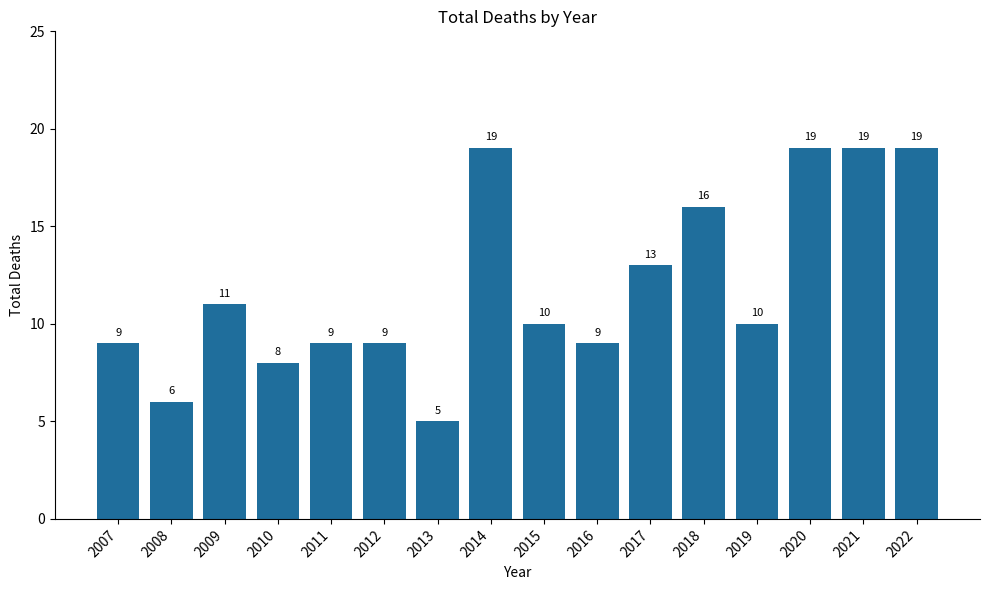

Reading right to left, list all the values displayed in this chart.

19	19	19	10	16	13	9	10	19	5	9	9	8	11	6	9